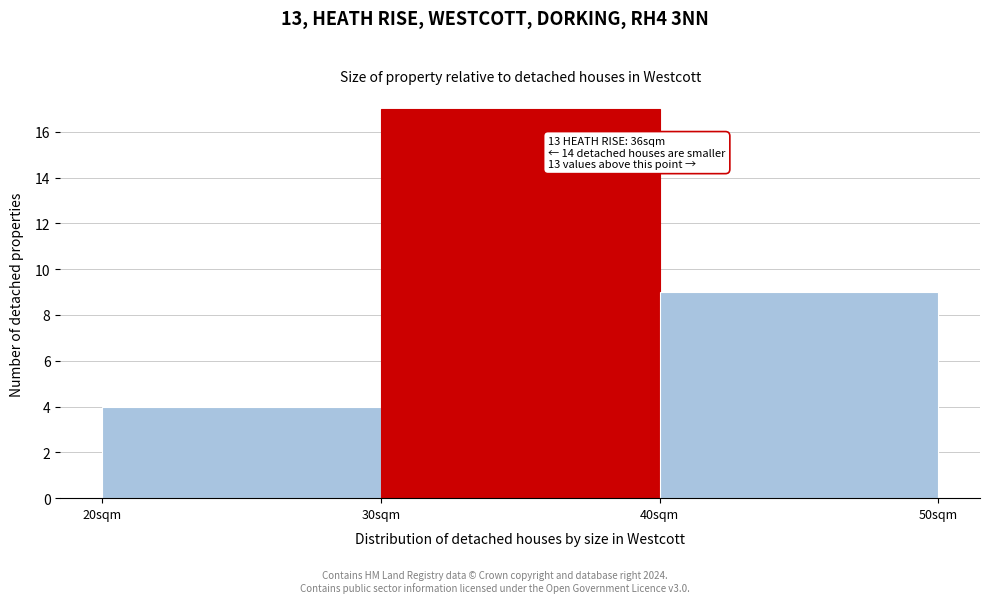

Over which range of the x-axis is the bar tallest?

30 to 40